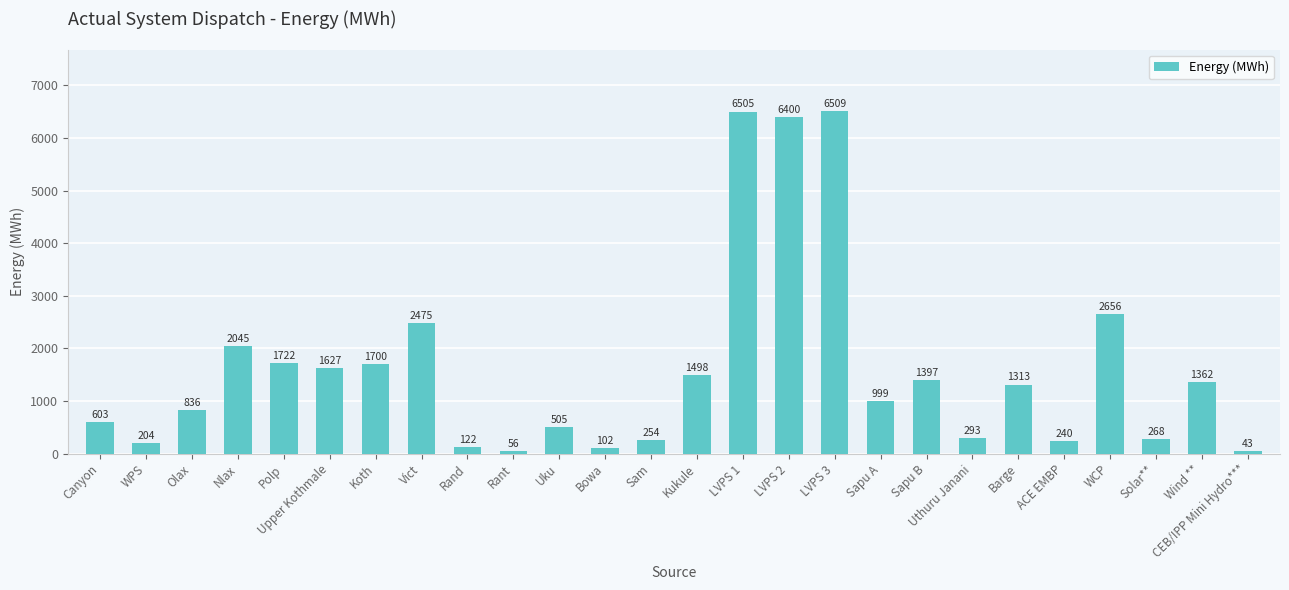

Are the bars horizontal?

No